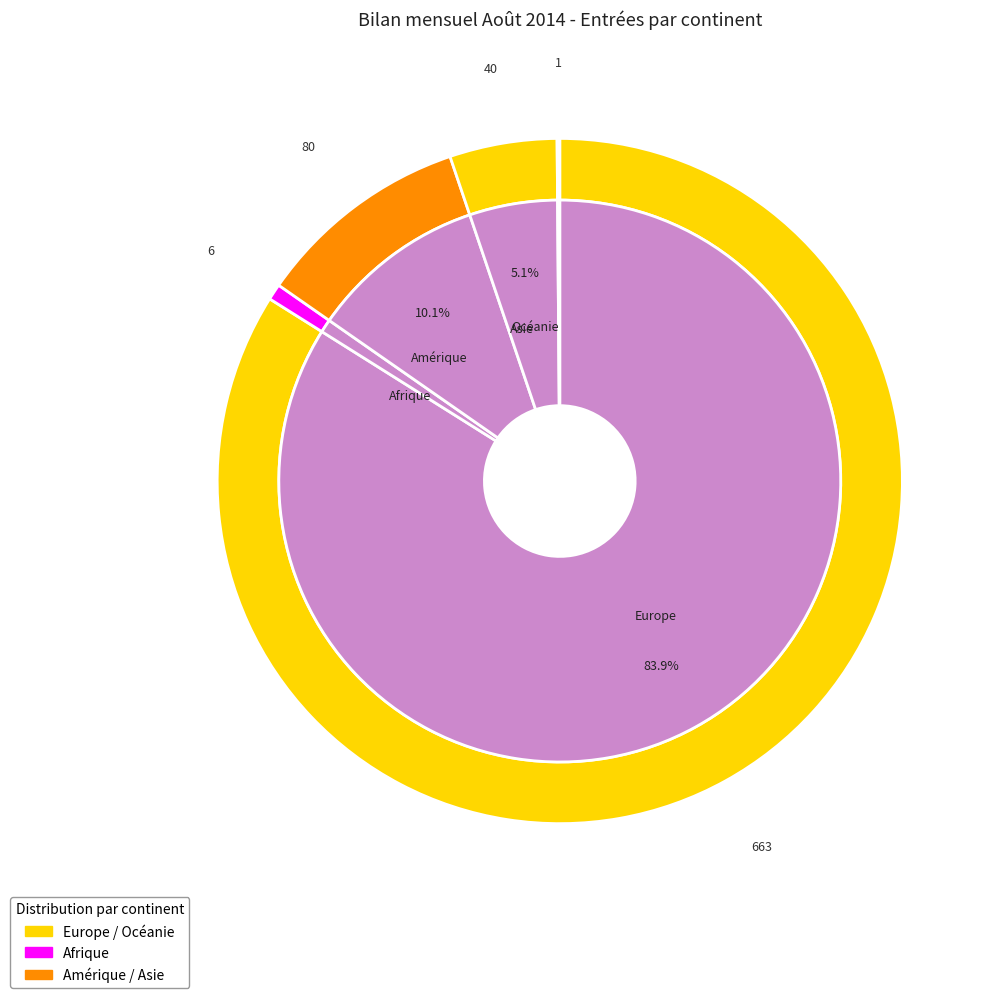

To the nearest percent, what portion does Afrique represent?

1%